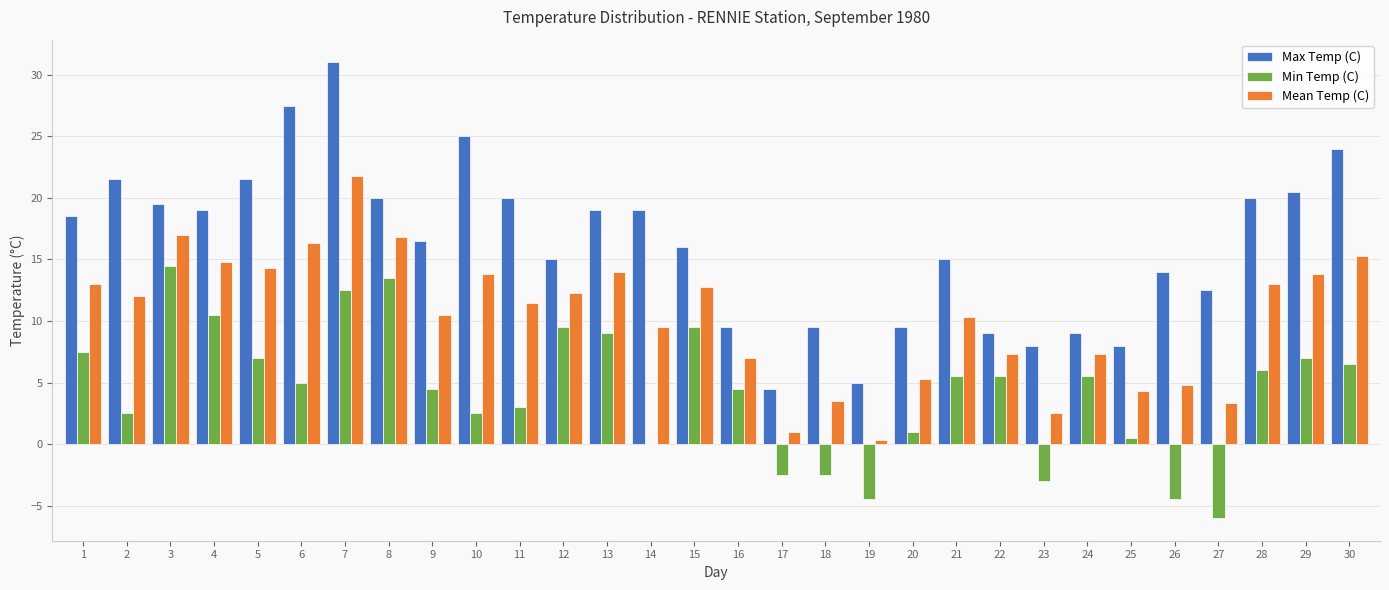

At which category is the sum across all series the highest?

7